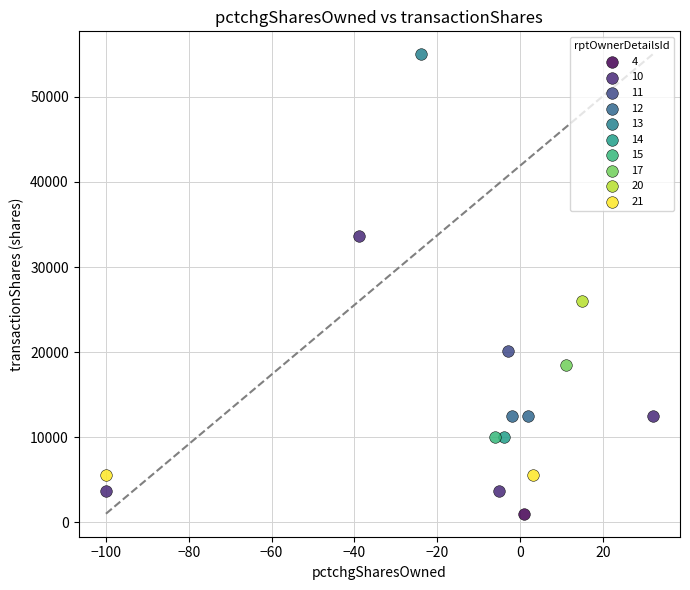

What are all the series names shown in the legend?

4, 10, 11, 12, 13, 14, 15, 17, 20, 21